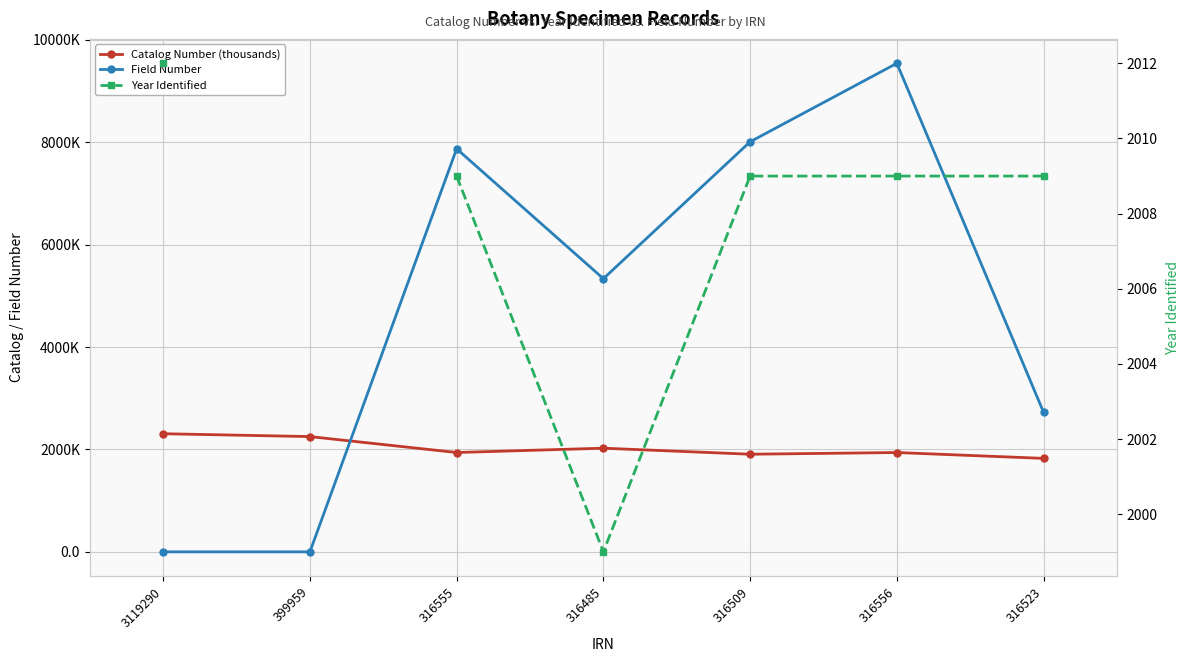

Is the value of Field Number at 399959 greater than the value of Year Identified at 3119290?

No